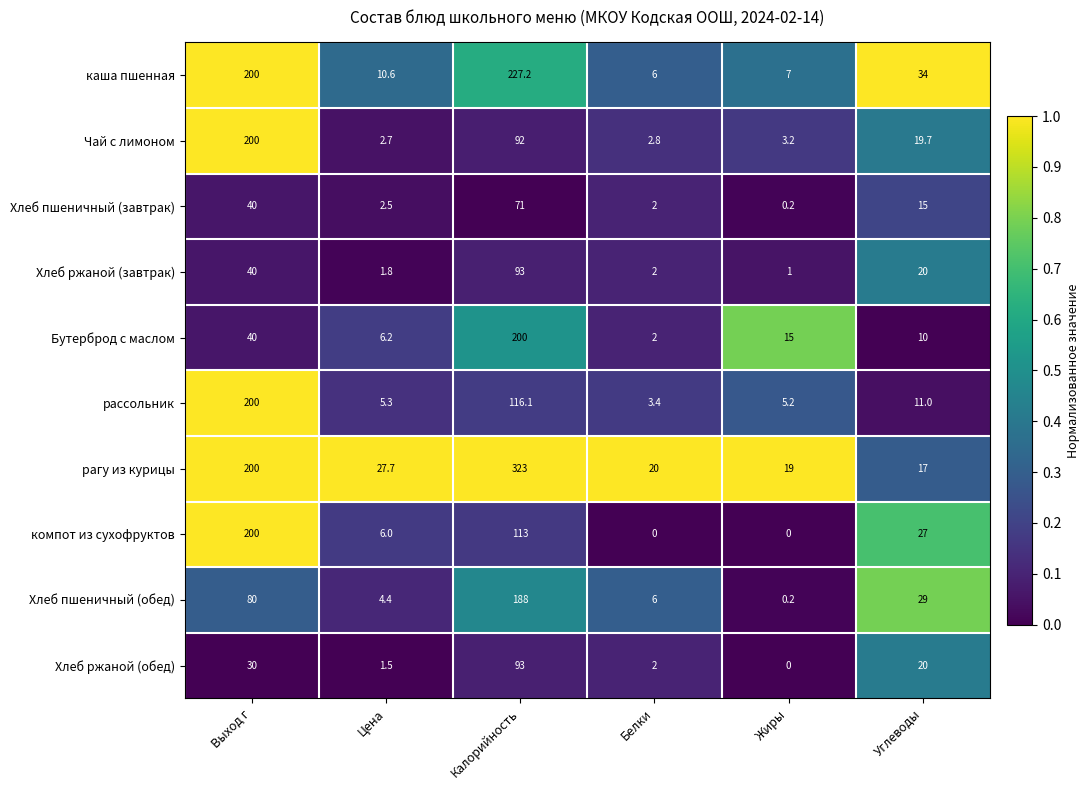

Rank the categories by Бутерброд с маслом value from highest to lowest.

Калорийность, Выход г, Жиры, Углеводы, Цена, Белки